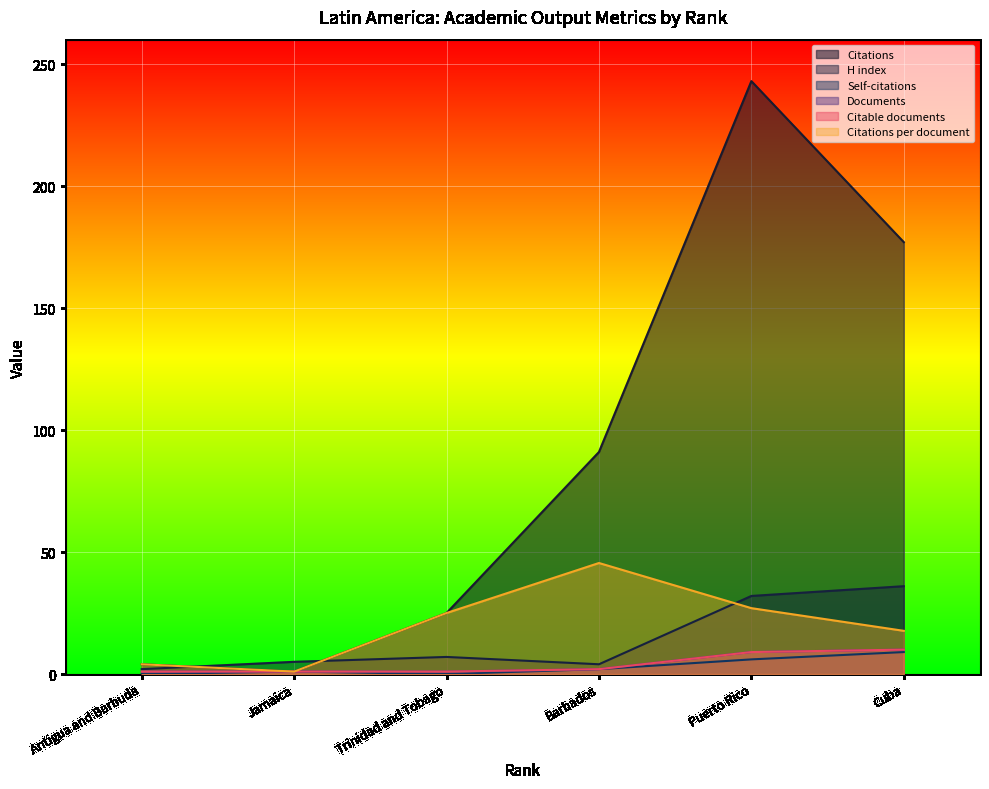

What is the label of the 6th point from the left?

Cuba